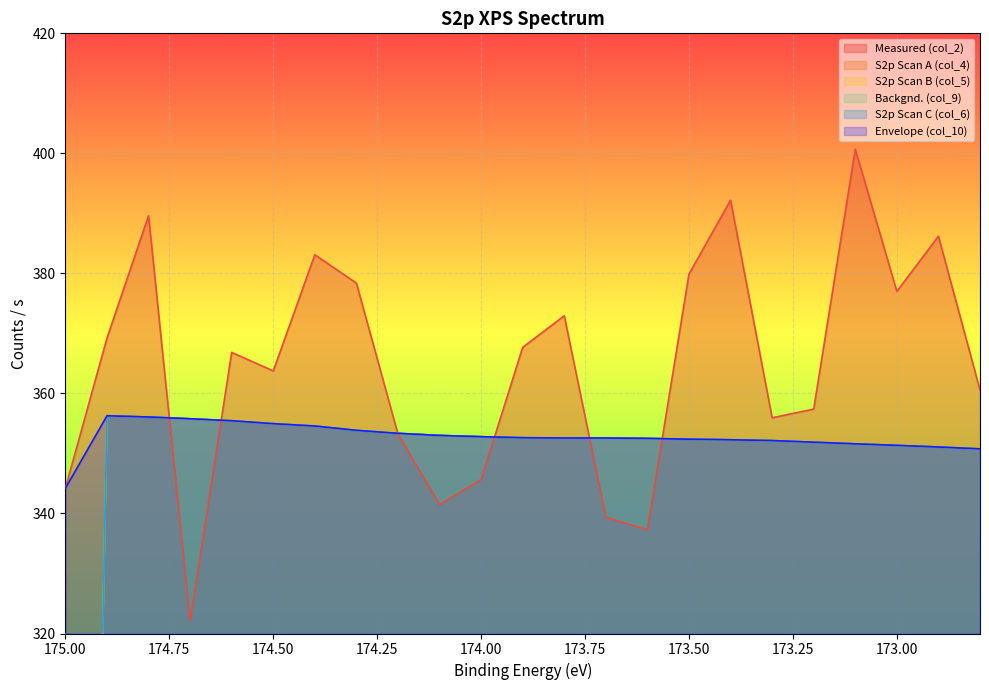

True or false: S2p Scan B (col_5) and Envelope (col_10) cross at least once.

False